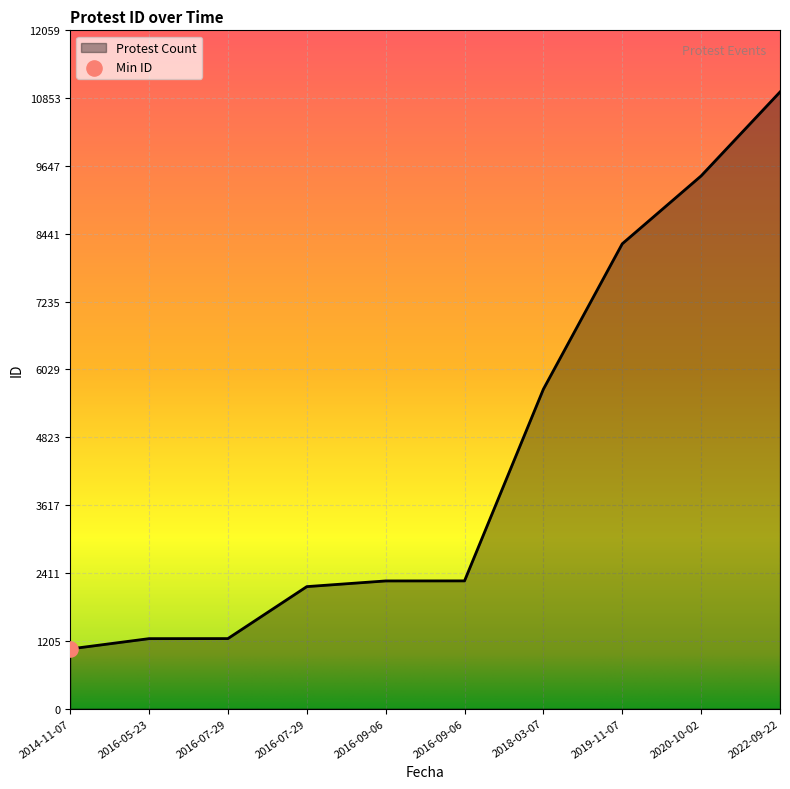

What is the change in value from 2016-05-23 to 2019-11-07?

+7021